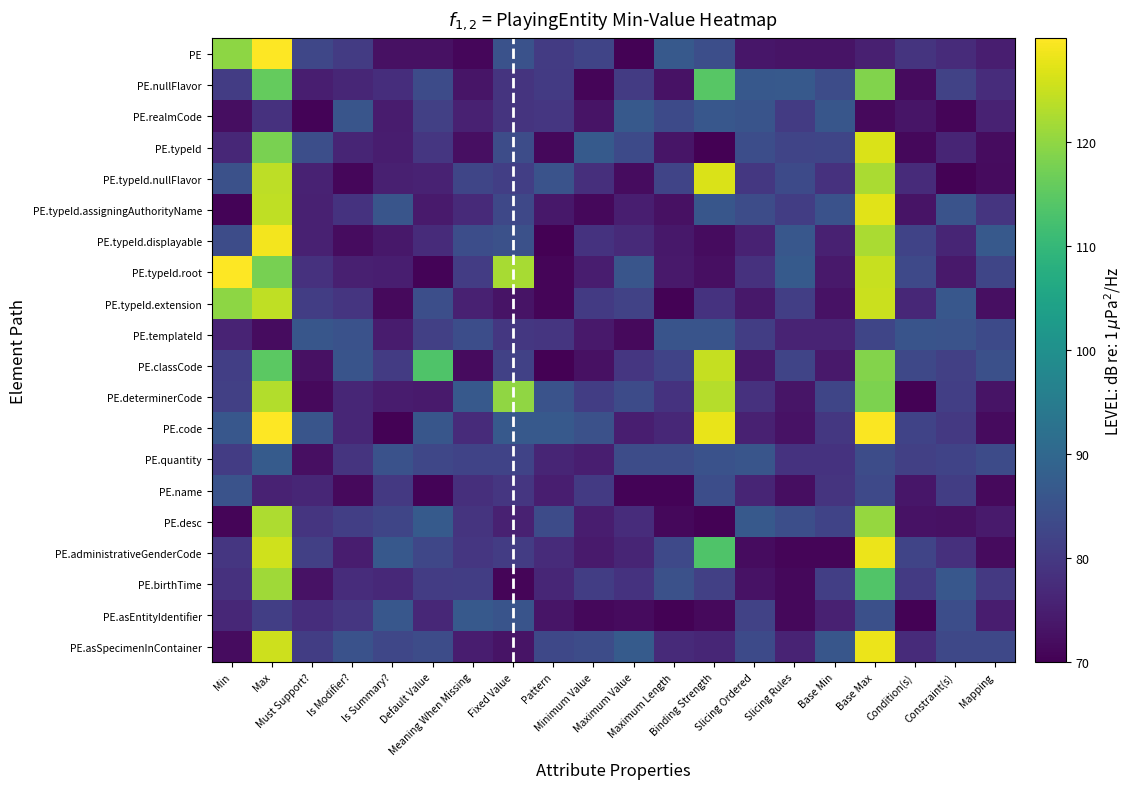

Which series has the largest total across all categories?

PE.code